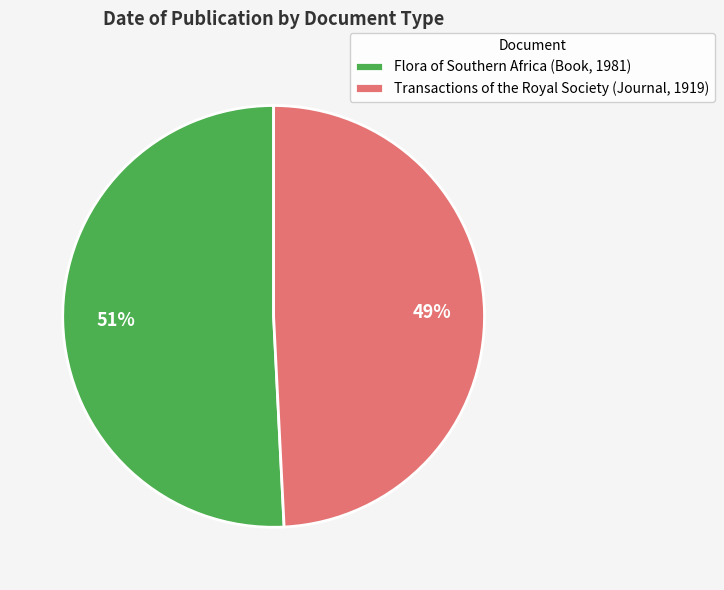

To the nearest percent, what percentage of the pie is Flora of Southern Africa (Book, 1981)?

51%